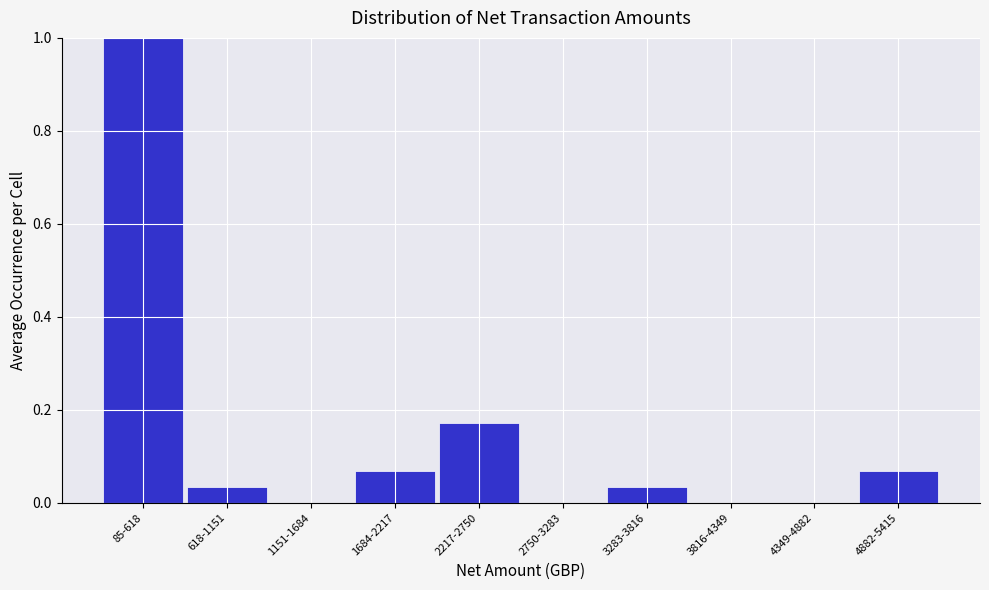

Which label corresponds to the largest value in the chart?

85-618